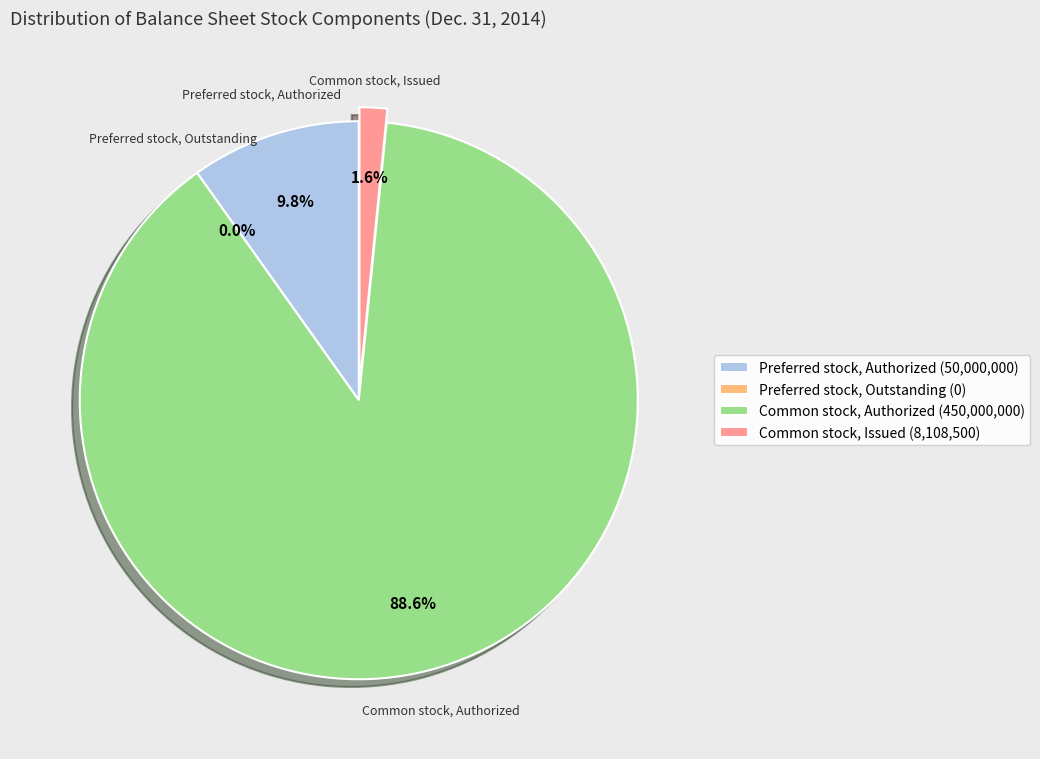

Rank the categories by value from highest to lowest.

Common stock, Authorized, Preferred stock, Authorized, Common stock, Issued, Preferred stock, Outstanding